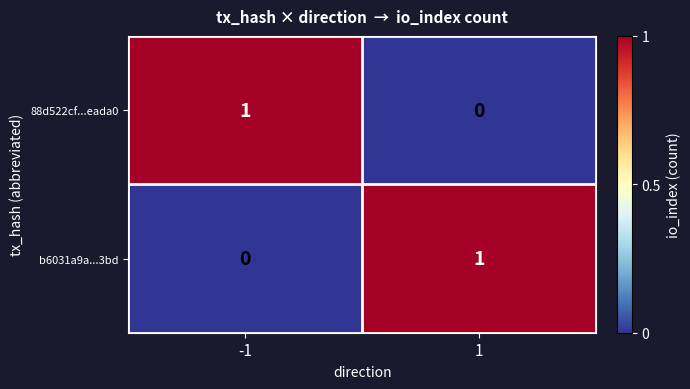

Rank the series at 1 from lowest to highest value.

88d522cf...eada0, b6031a9a...3bd